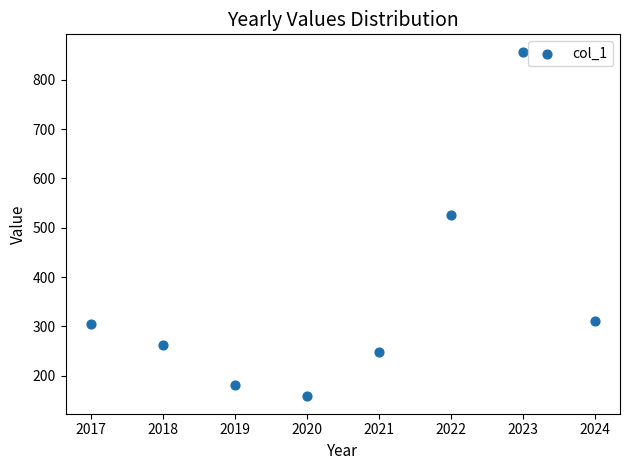

What is the average X value?

2020.5